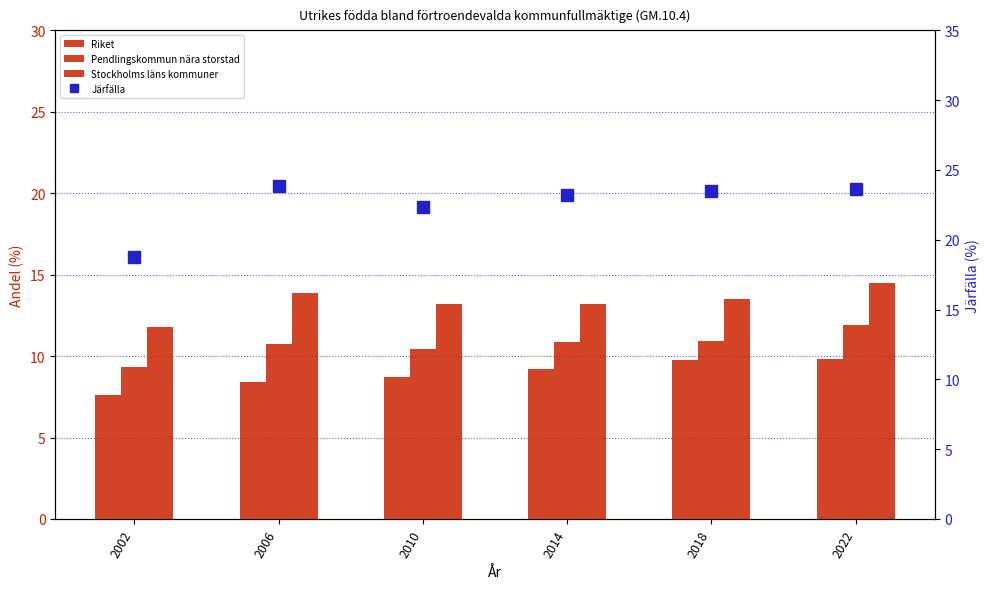

What is the difference between the maximum and minimum values in the Järfälla series?

5.1